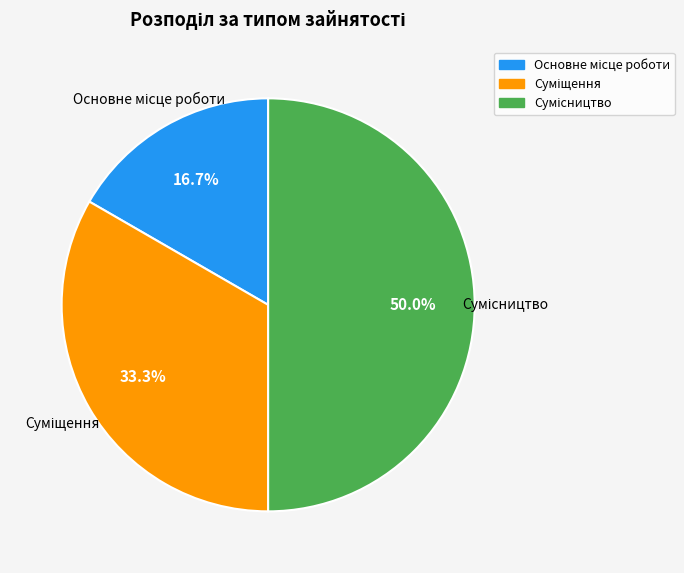

The Сумісництво slice represents 37% of the pie. True or false?

False